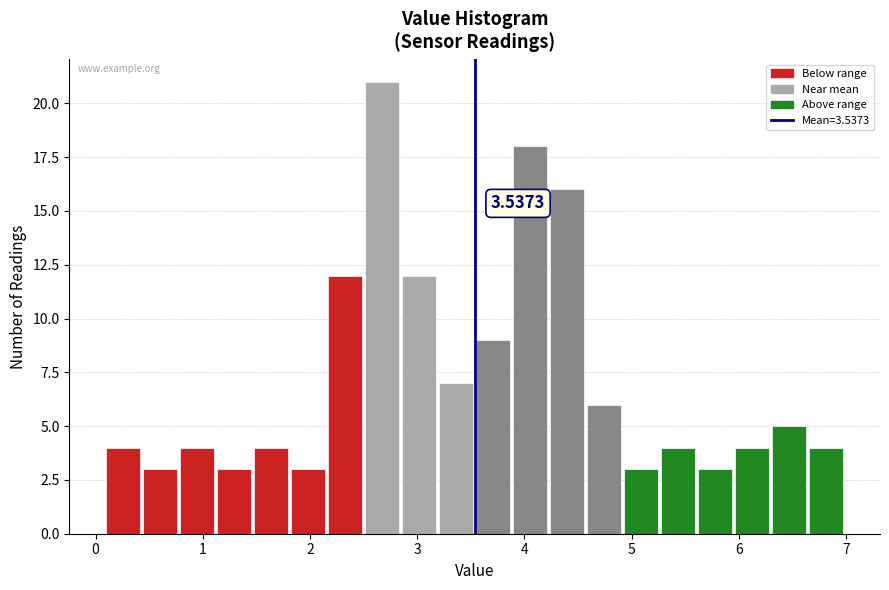

Around what value on the x-axis is the tallest bar? Give the approximate position of its centre, as read against the axis.

2.7